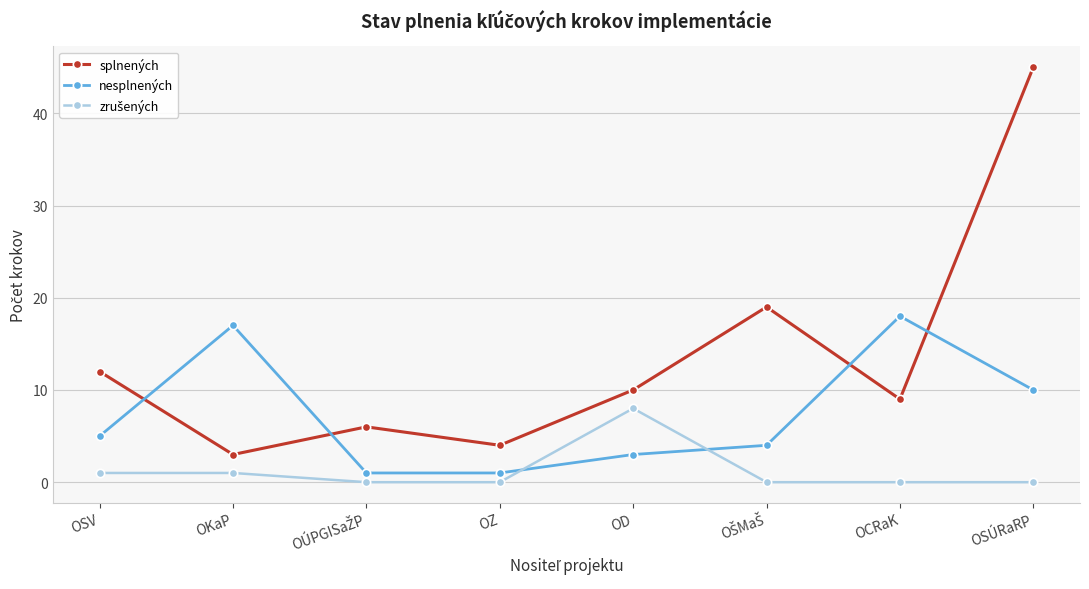

True or false: nesplnených has a value of 31 at OCRaK.

False